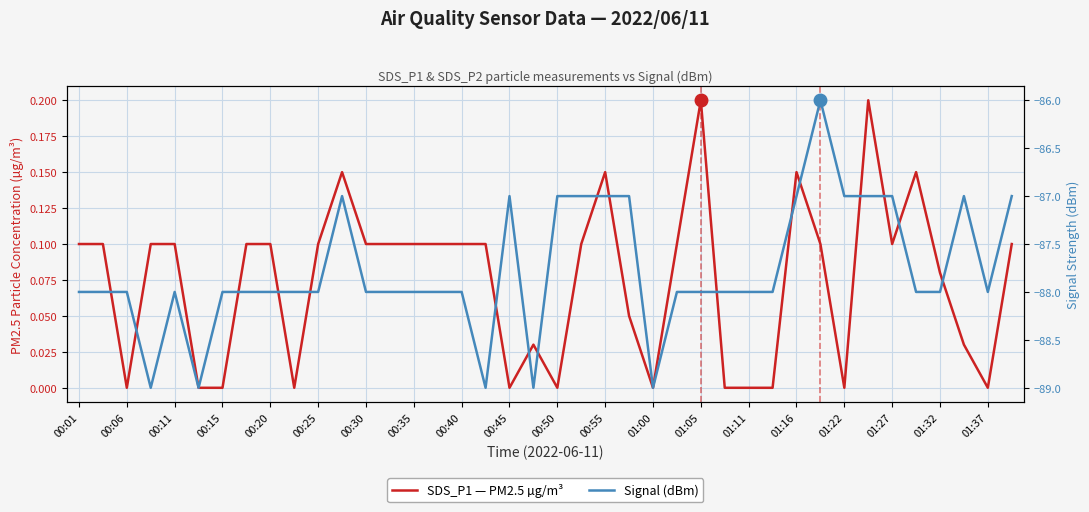

True or false: Signal (dBm) and SDS_P1 — PM2.5 µg/m³ cross at least once.

False